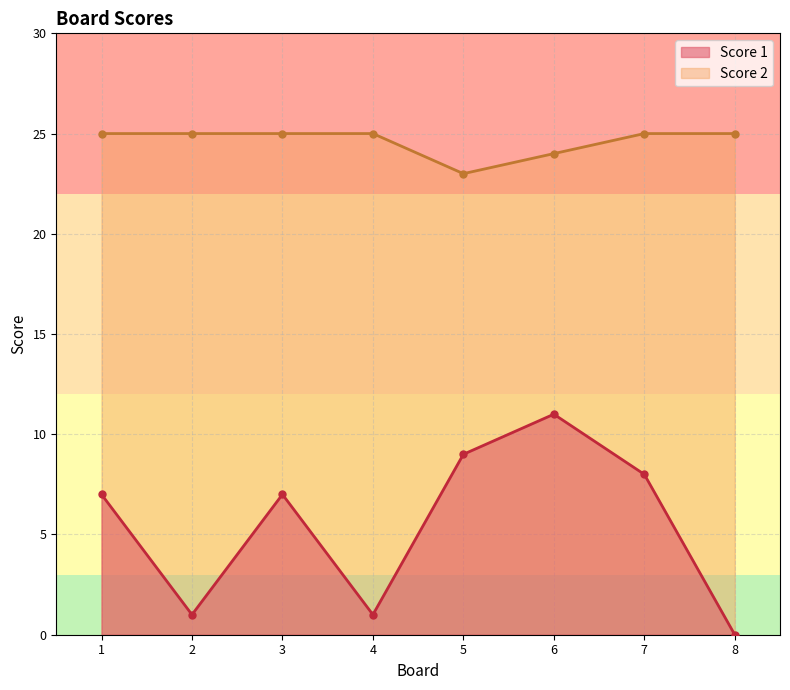

What is the difference between the Score 1 values at 5 and 7?

1